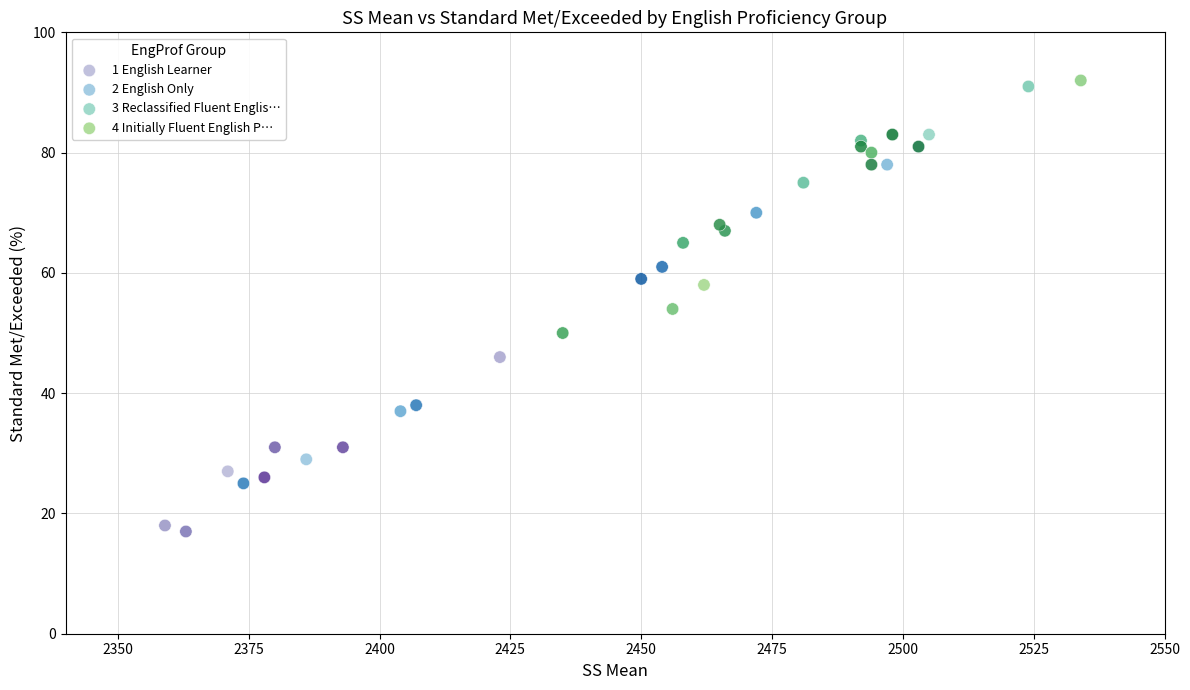

Which series reaches the minimum Y coordinate?

1 English Learner